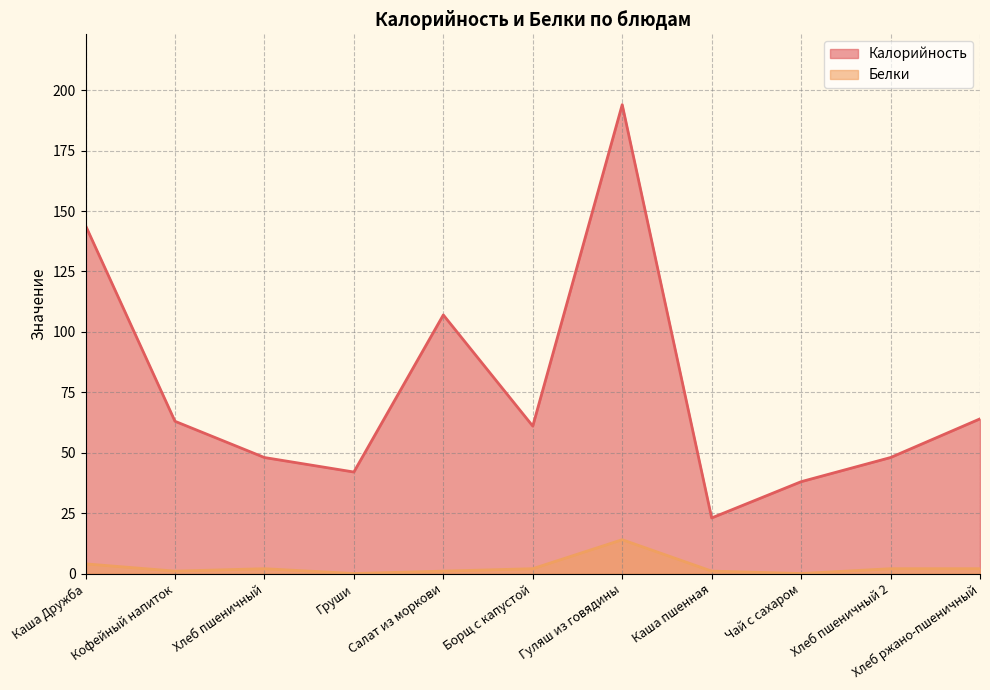

Which series changed the most between Борщ с капустой and Гуляш из говядины?

Калорийность